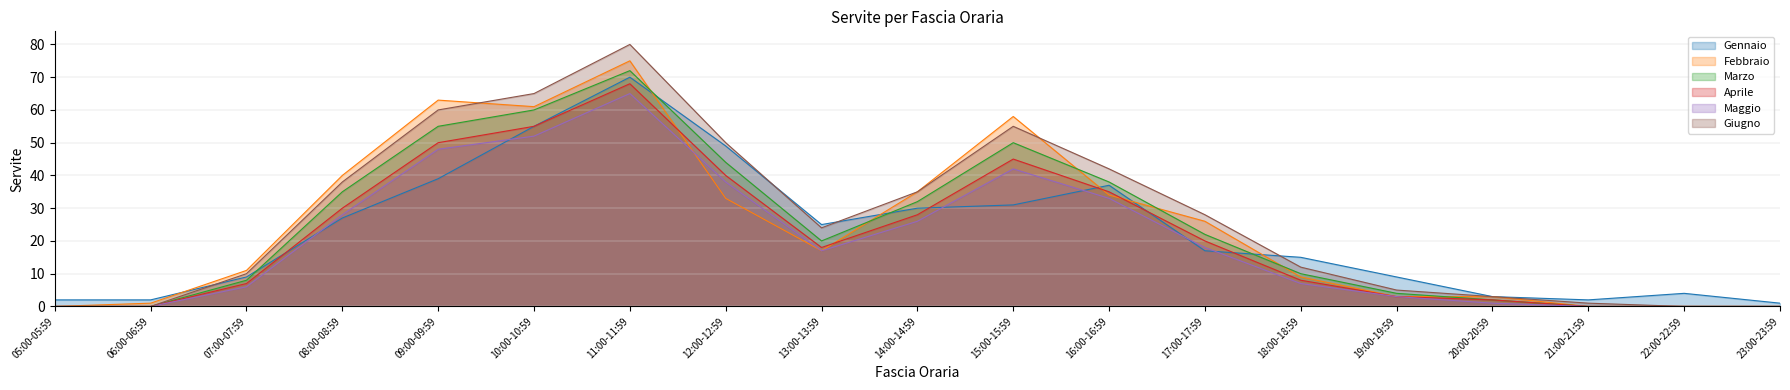

Reading left to right, list all the values displayed in this chart.

Gennaio: 05:00-05:59=2	06:00-06:59=2	07:00-07:59=9	08:00-08:59=27	09:00-09:59=39	10:00-10:59=55	11:00-11:59=70	12:00-12:59=49	13:00-13:59=25	14:00-14:59=30	15:00-15:59=31	16:00-16:59=37	17:00-17:59=17	18:00-18:59=15	19:00-19:59=9	20:00-20:59=3	21:00-21:59=2	22:00-22:59=4	23:00-23:59=1
Febbraio: 05:00-05:59=0	06:00-06:59=1	07:00-07:59=11	08:00-08:59=40	09:00-09:59=63	10:00-10:59=61	11:00-11:59=75	12:00-12:59=33	13:00-13:59=17	14:00-14:59=35	15:00-15:59=58	16:00-16:59=34	17:00-17:59=26	18:00-18:59=9	19:00-19:59=3	20:00-20:59=3	21:00-21:59=0	22:00-22:59=0	23:00-23:59=0
Marzo: 05:00-05:59=0	06:00-06:59=0	07:00-07:59=8	08:00-08:59=35	09:00-09:59=55	10:00-10:59=60	11:00-11:59=72	12:00-12:59=44	13:00-13:59=20	14:00-14:59=32	15:00-15:59=50	16:00-16:59=38	17:00-17:59=22	18:00-18:59=10	19:00-19:59=4	20:00-20:59=2	21:00-21:59=0	22:00-22:59=0	23:00-23:59=0
Aprile: 05:00-05:59=0	06:00-06:59=0	07:00-07:59=7	08:00-08:59=30	09:00-09:59=50	10:00-10:59=55	11:00-11:59=68	12:00-12:59=40	13:00-13:59=18	14:00-14:59=28	15:00-15:59=45	16:00-16:59=35	17:00-17:59=20	18:00-18:59=8	19:00-19:59=3	20:00-20:59=2	21:00-21:59=0	22:00-22:59=0	23:00-23:59=0
Maggio: 05:00-05:59=0	06:00-06:59=0	07:00-07:59=6	08:00-08:59=28	09:00-09:59=48	10:00-10:59=52	11:00-11:59=65	12:00-12:59=38	13:00-13:59=17	14:00-14:59=26	15:00-15:59=42	16:00-16:59=33	17:00-17:59=18	18:00-18:59=7	19:00-19:59=3	20:00-20:59=1	21:00-21:59=0	22:00-22:59=0	23:00-23:59=0
Giugno: 05:00-05:59=0	06:00-06:59=0	07:00-07:59=10	08:00-08:59=38	09:00-09:59=60	10:00-10:59=65	11:00-11:59=80	12:00-12:59=50	13:00-13:59=24	14:00-14:59=35	15:00-15:59=55	16:00-16:59=42	17:00-17:59=28	18:00-18:59=12	19:00-19:59=5	20:00-20:59=3	21:00-21:59=1	22:00-22:59=0	23:00-23:59=0